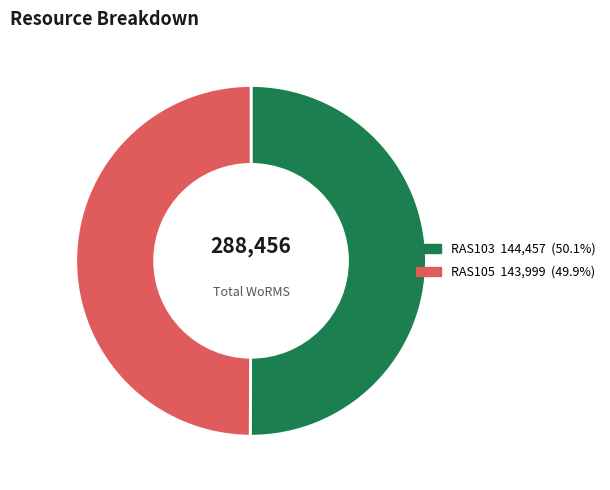

Is the sum of RAS105 and RAS103 greater than half?

Yes